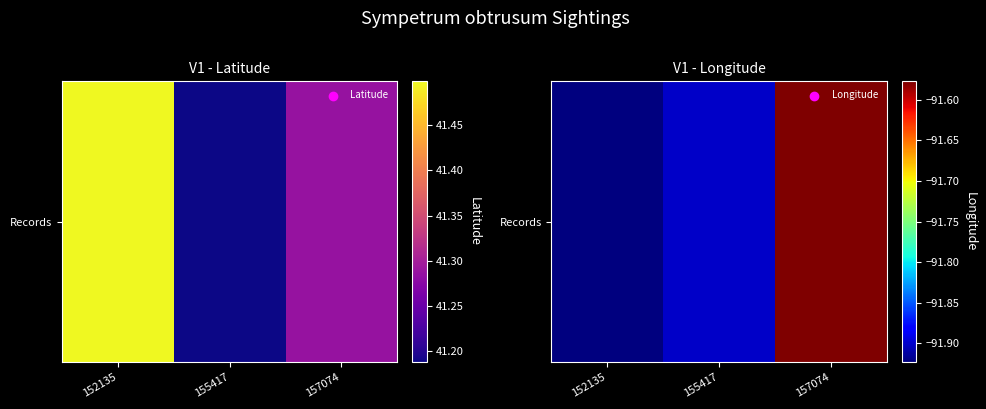

The chart shows a value of -49.0 at 157074. True or false?

False